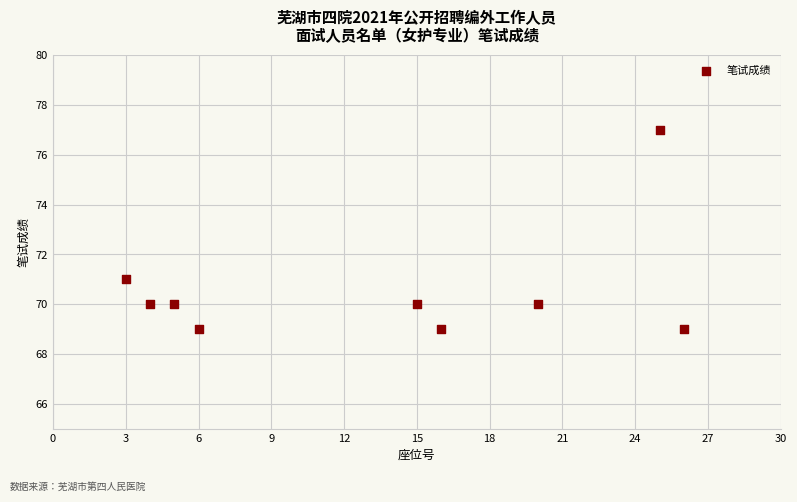

What is the average X value?

13